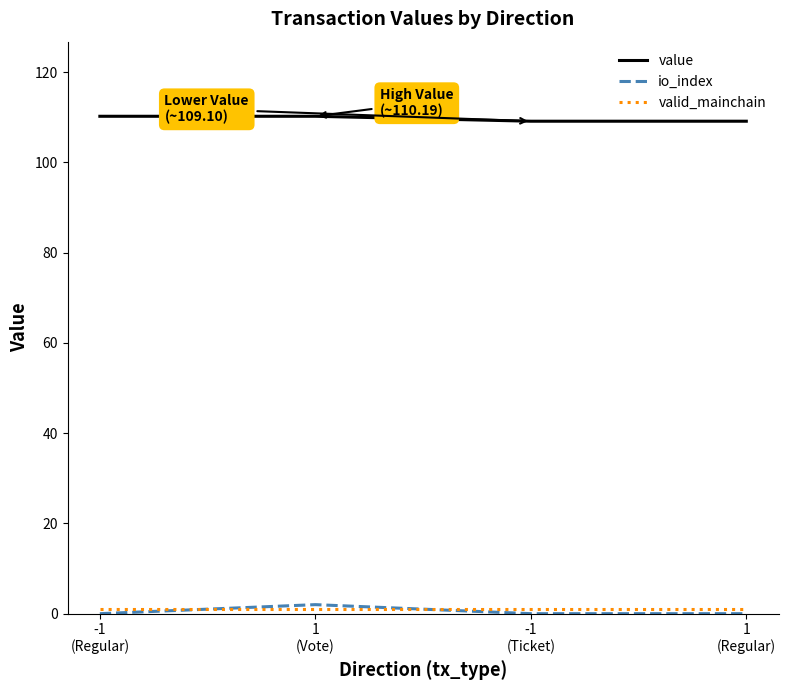

True or false: value has more than 1 interior local peaks.

False